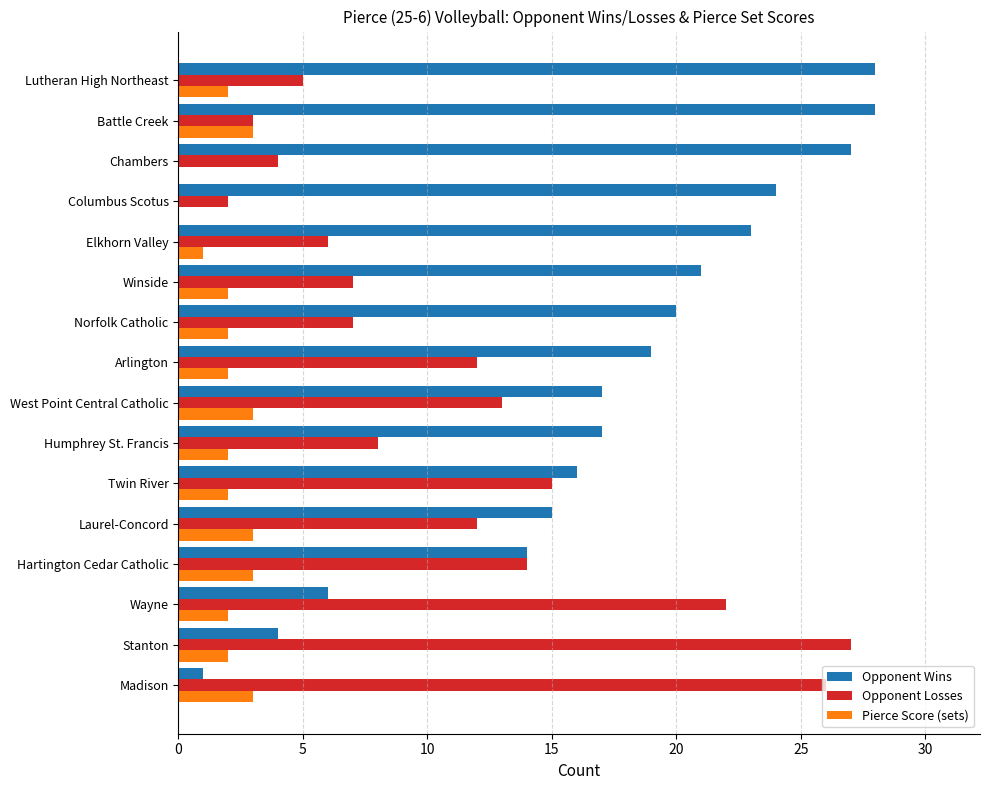

What is the highest value of the Pierce Score (sets) series?

3